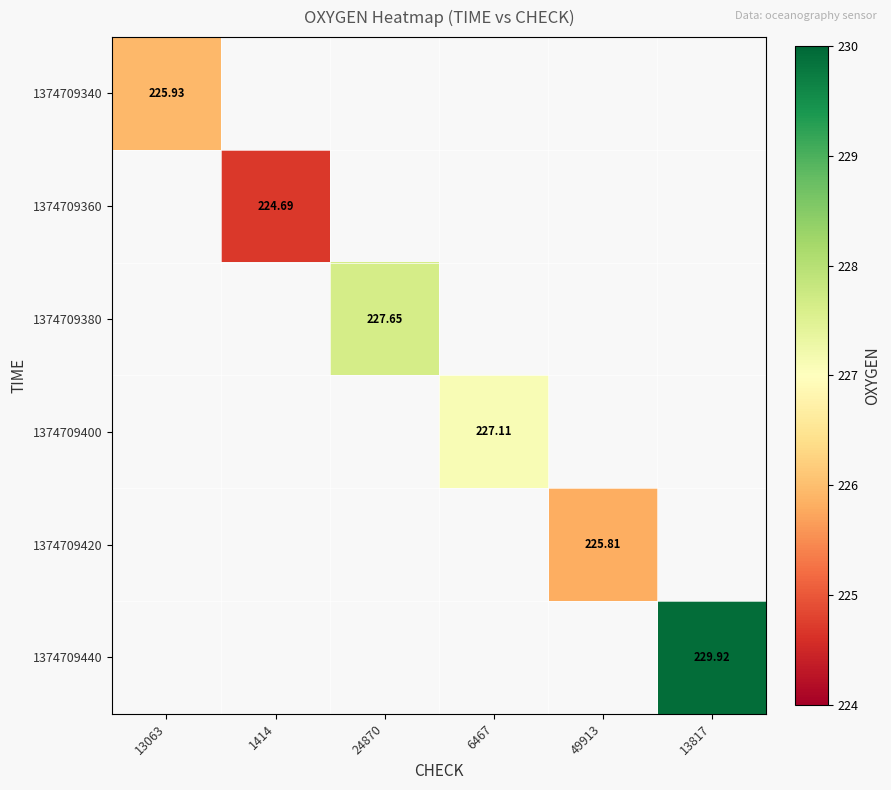

Which category has the highest value across all series?

13817